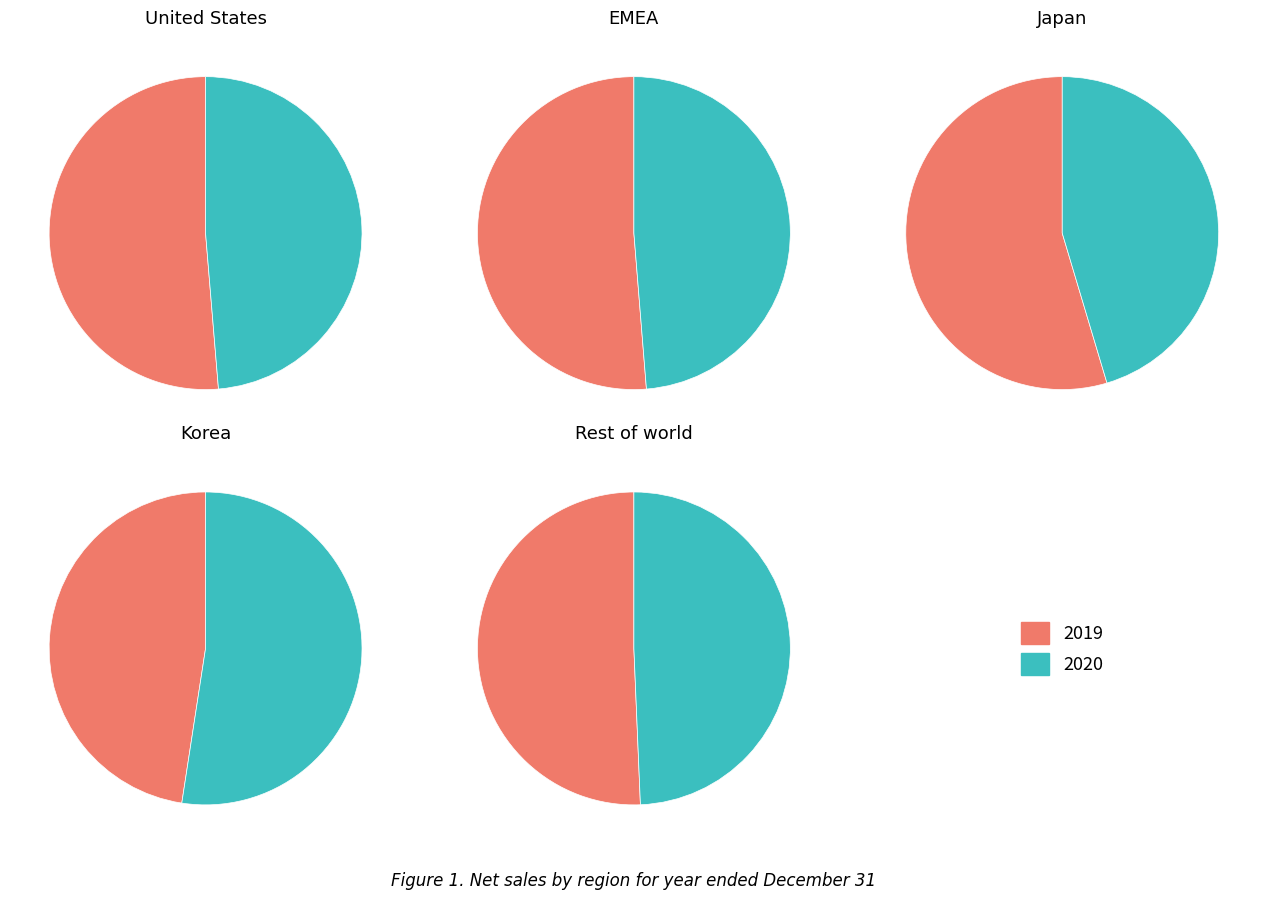

Is there a majority slice in this chart?

Yes